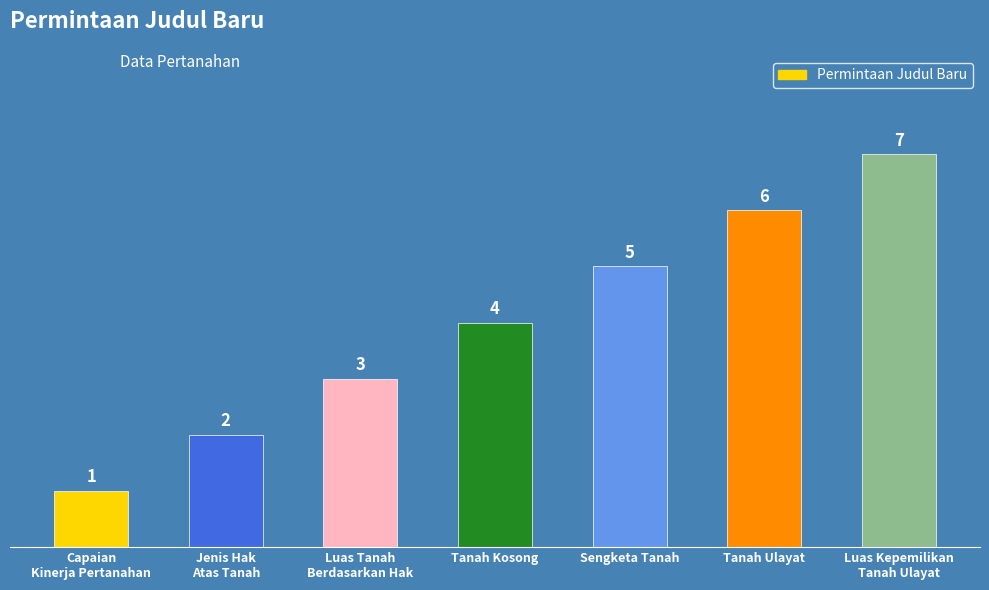

Which has a higher value, Luas Tanah
Berdasarkan Hak or Capaian
Kinerja Pertanahan?

Luas Tanah
Berdasarkan Hak